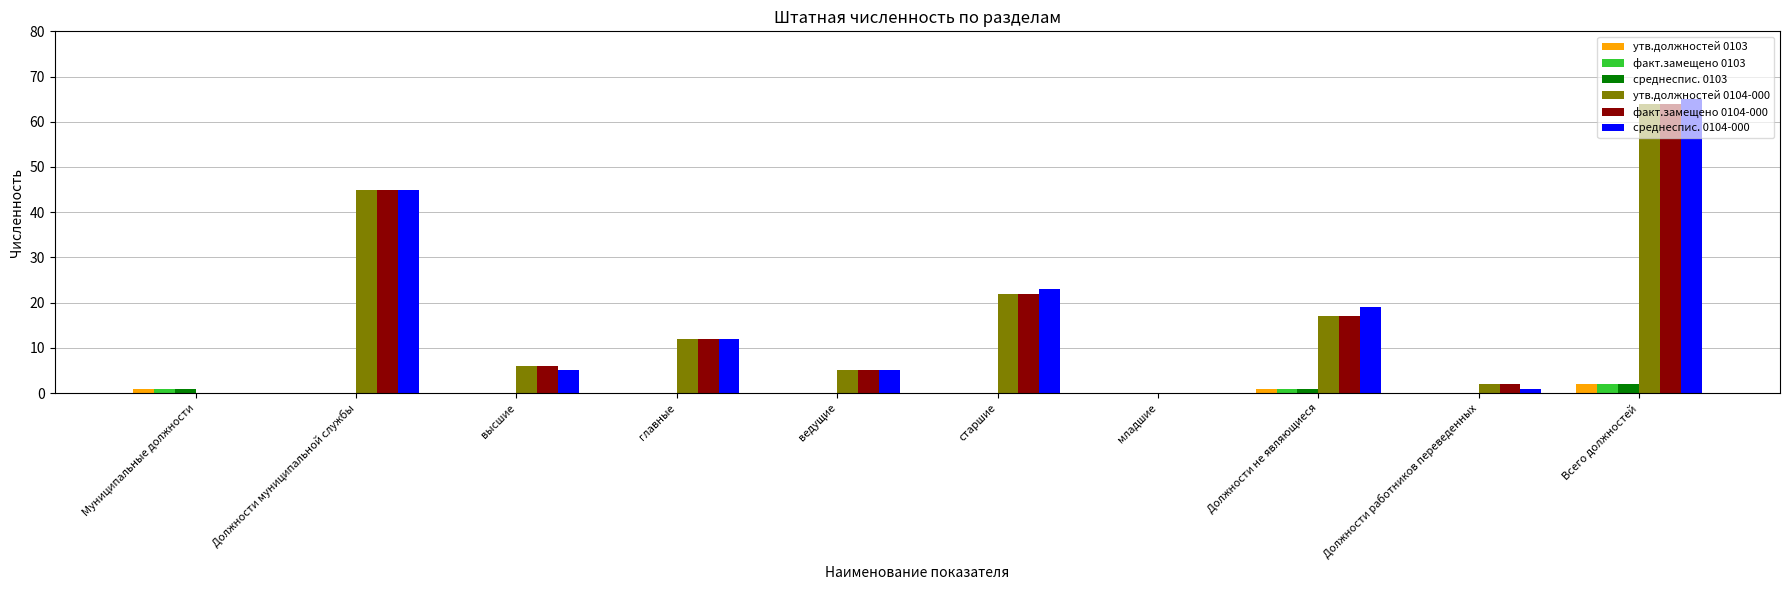

What is the sum of all утв.должностей 0103 values?

4